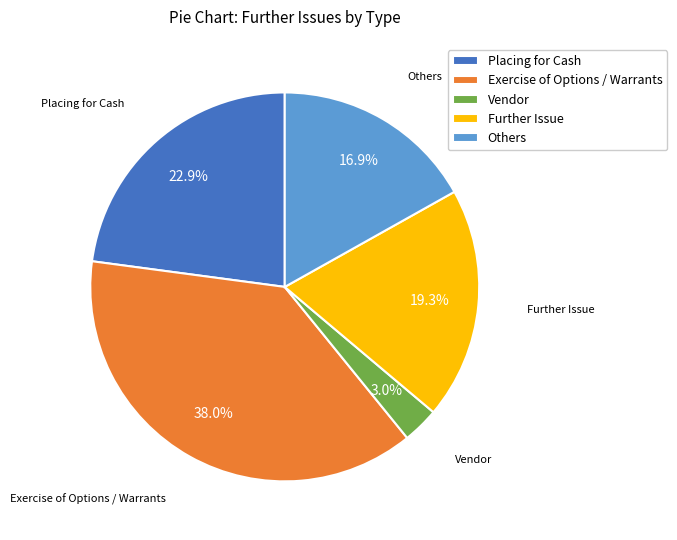

Which has a higher value, Further Issue or Placing for Cash?

Placing for Cash